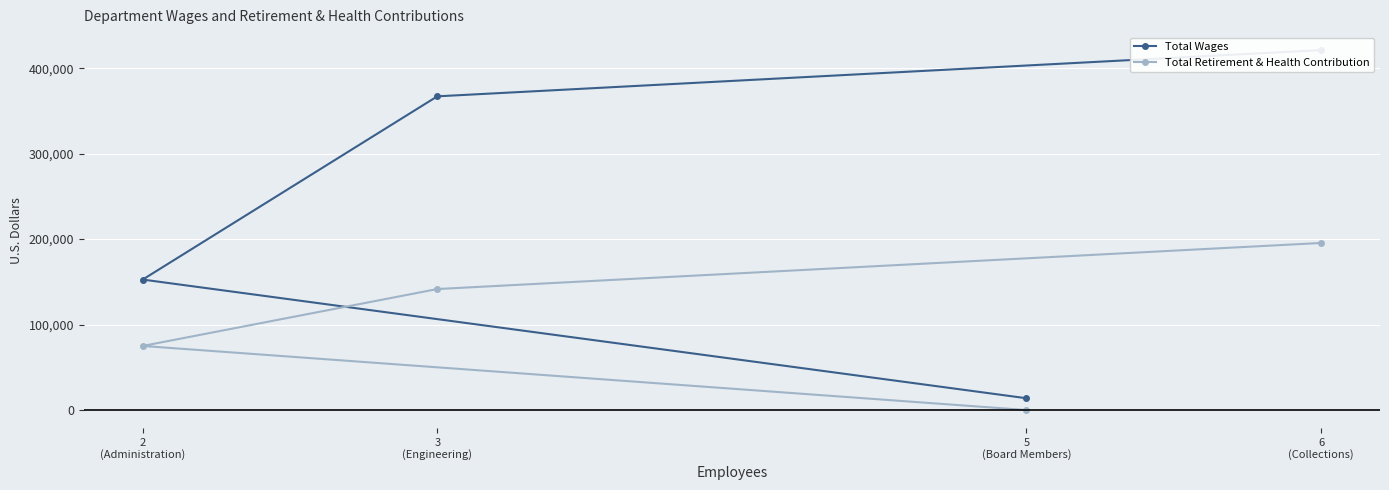

True or false: Total Wages and Total Retirement & Health Contribution intersect in this chart.

False